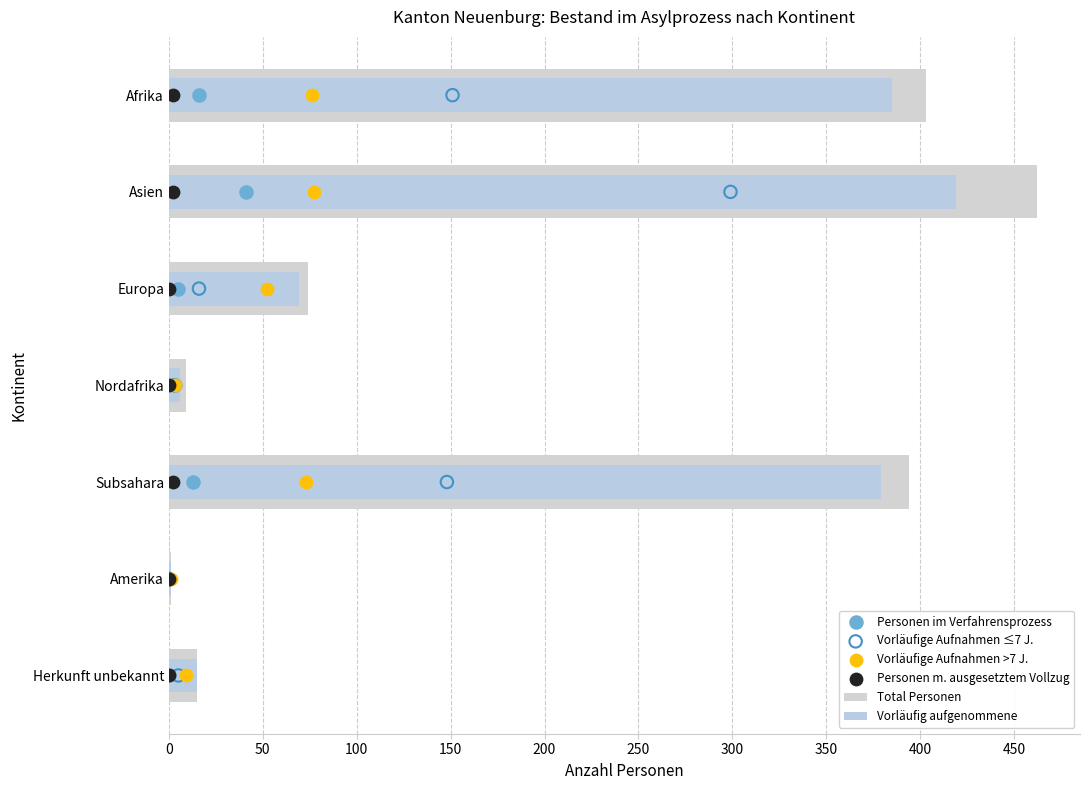

Is the value of Vorläufige Aufnahmen ≤7 J. at 250 greater than the value of Personen m. ausgesetztem Vollzug at −50?

No